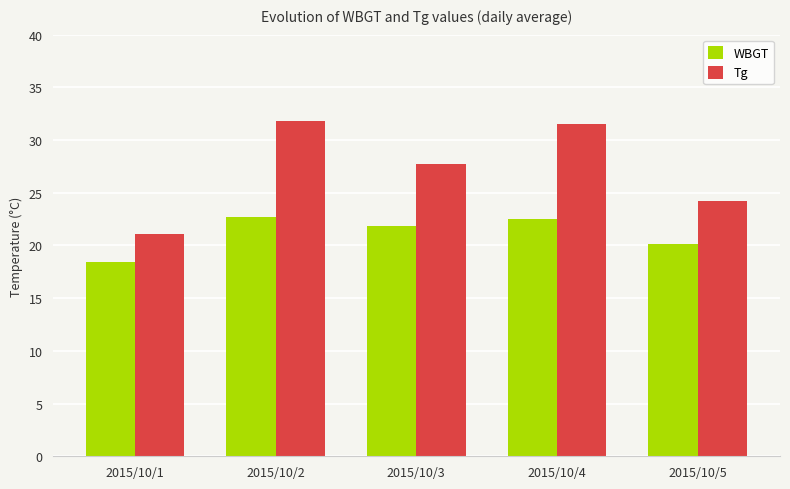

What is the value of the WBGT bar at the 5th from the left?

20.1